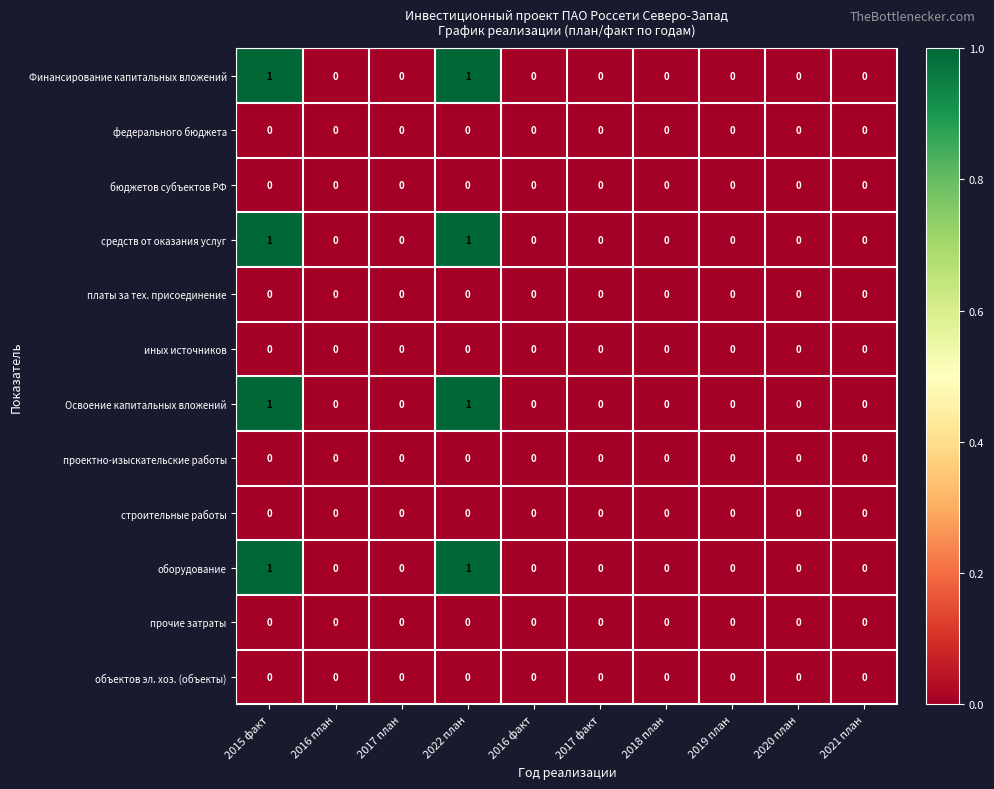

What is the total value across all series at 2022 план?

4